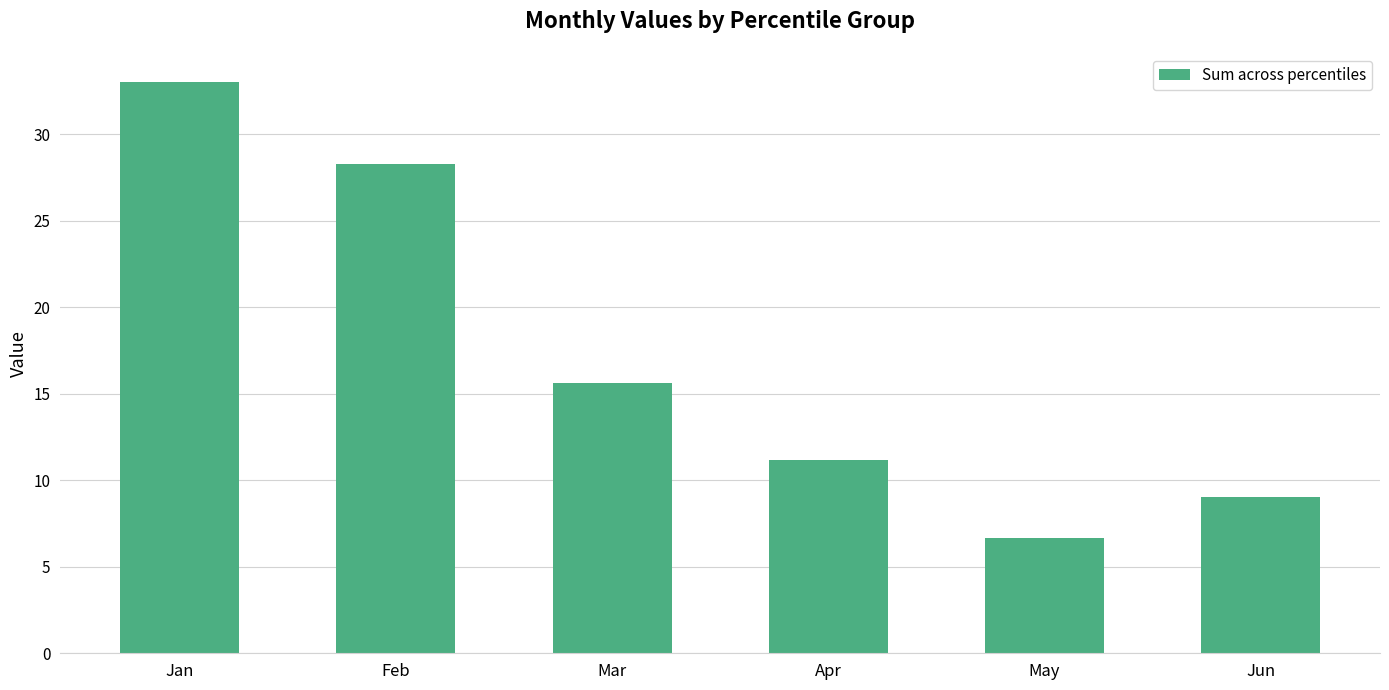

Which label corresponds to the smallest value in the chart?

May